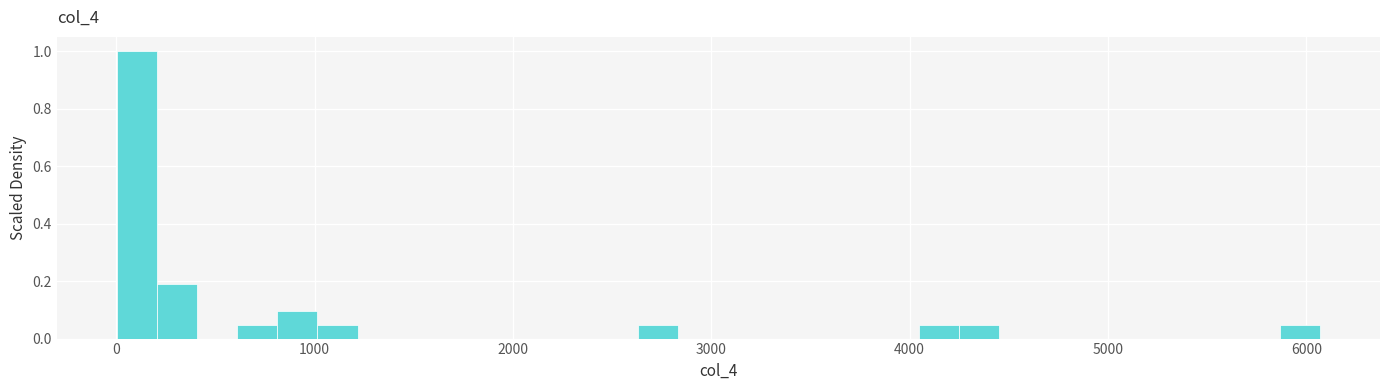

Read against the x-axis, roughly where is the centre of the tallest bar?

100